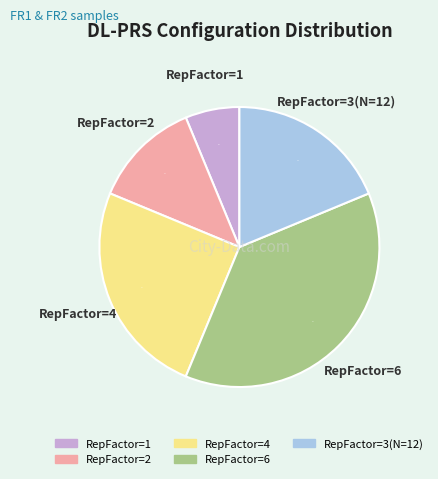

To the nearest percent, what is the average slice percentage?

20%